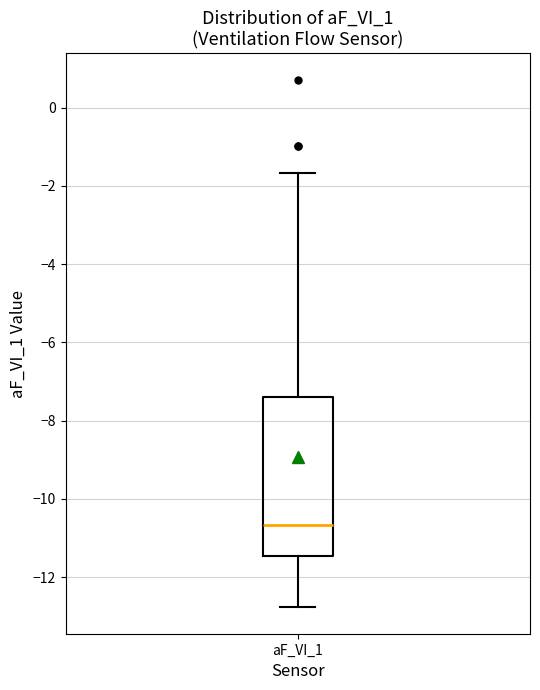

Transcribe this box plot: give where the median line is, the range the box spans, and where the two whiskers end, as read against the y-axis. The values are not printed on the chart, so give them approximately, as read against the axis.

median -10.6, box -11.4 to -7.4, whiskers -12.8 to -1.6